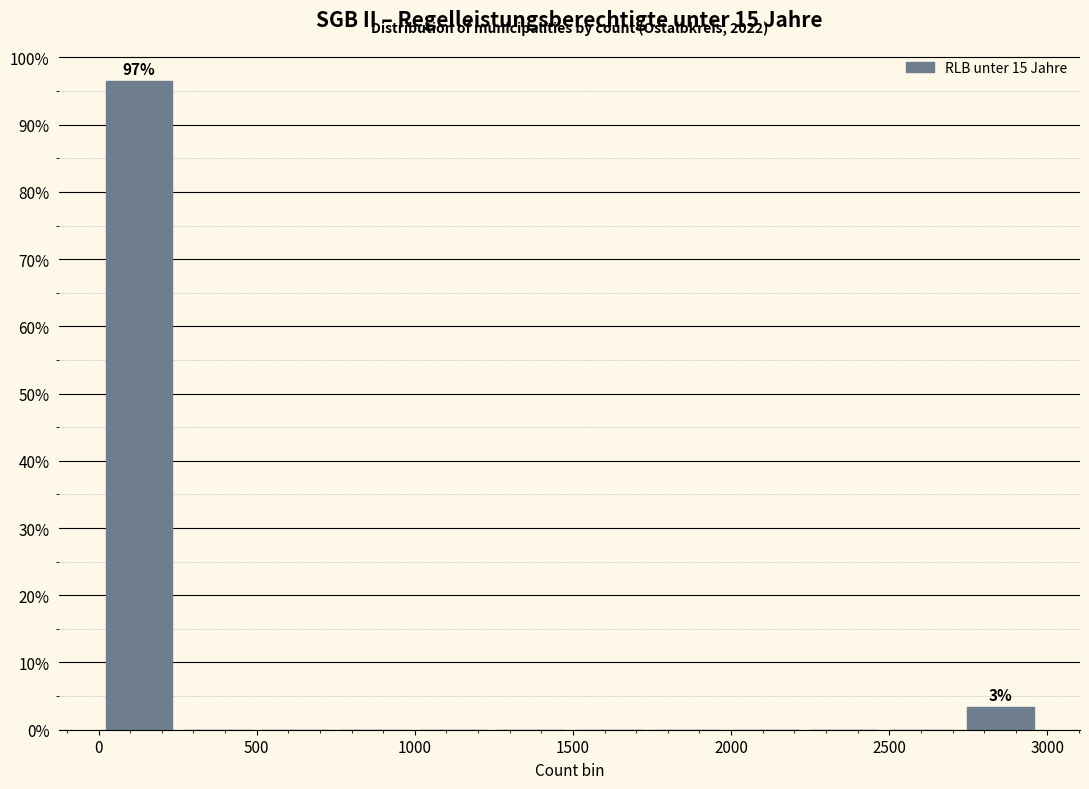

Which range on the x-axis has the tallest bar?

0 to 250